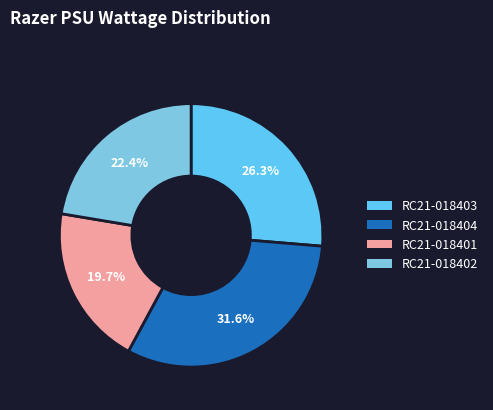

Count the number of slices in the pie.

4